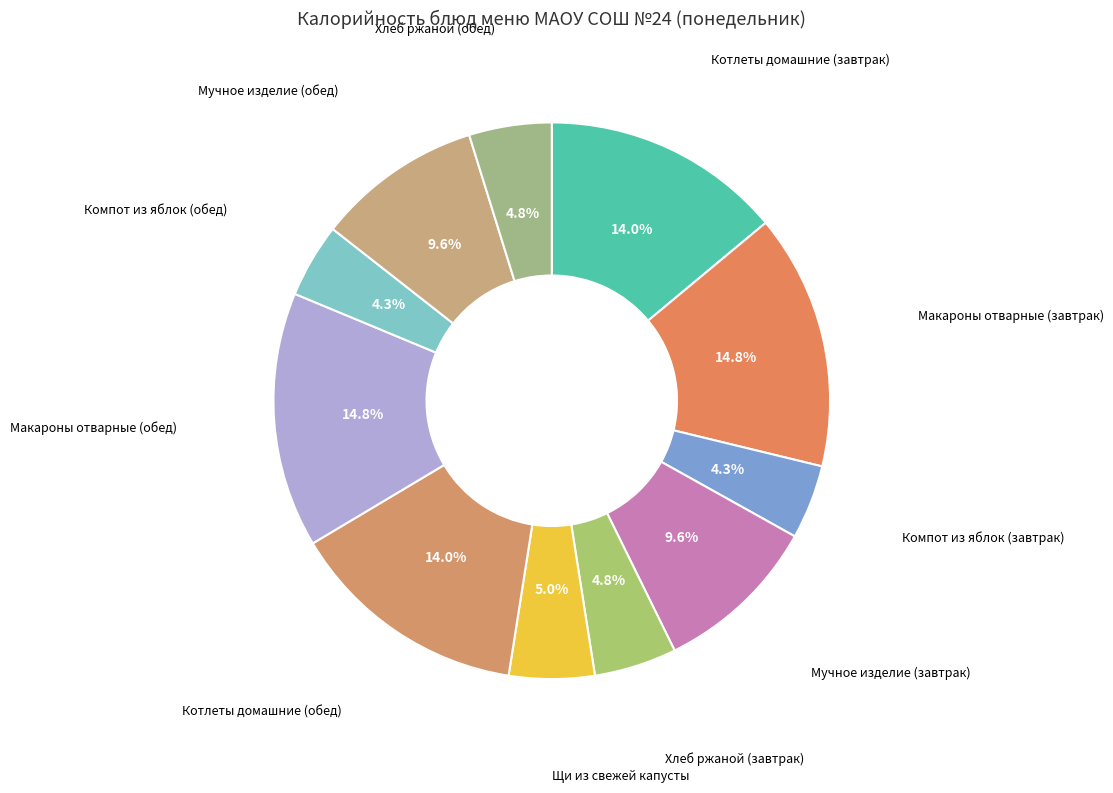

How many segments does this pie chart have?

11